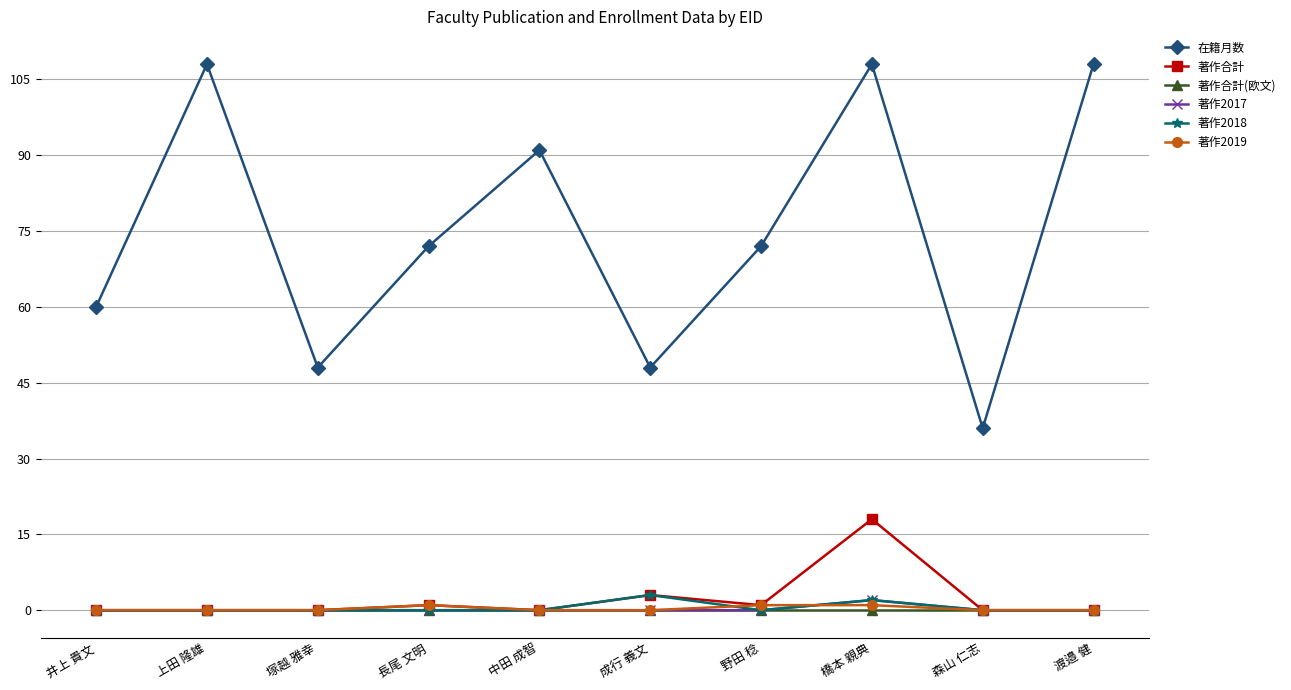

True or false: 著作合計 and 在籍月数 intersect in this chart.

False